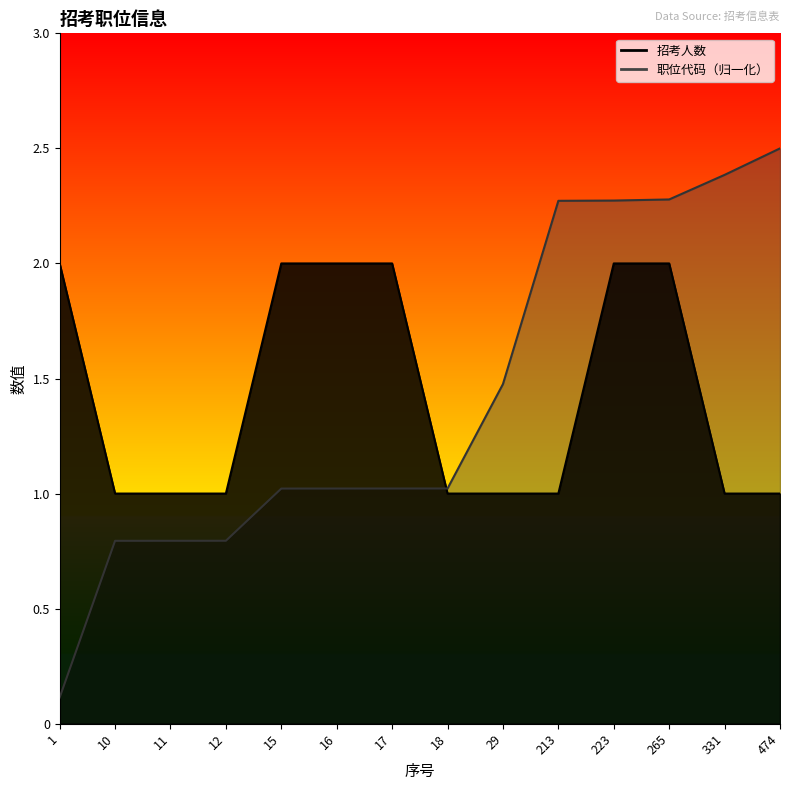

The value of 招考人数 at 16 is 2.0. True or false?

True